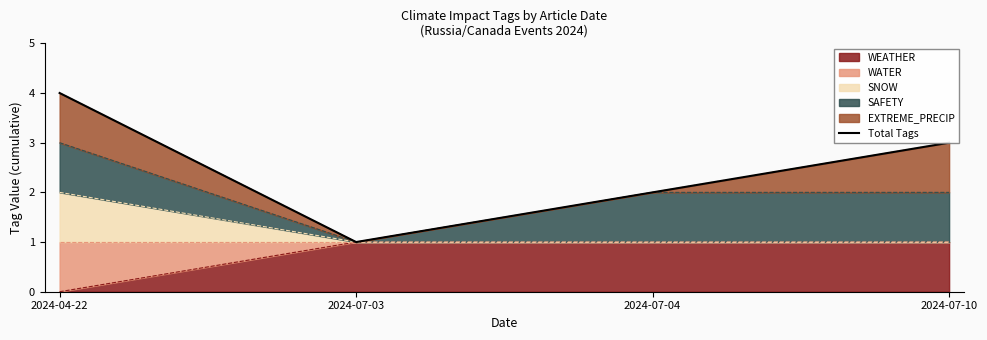

Which label corresponds to the largest value in the chart?

2024-04-22